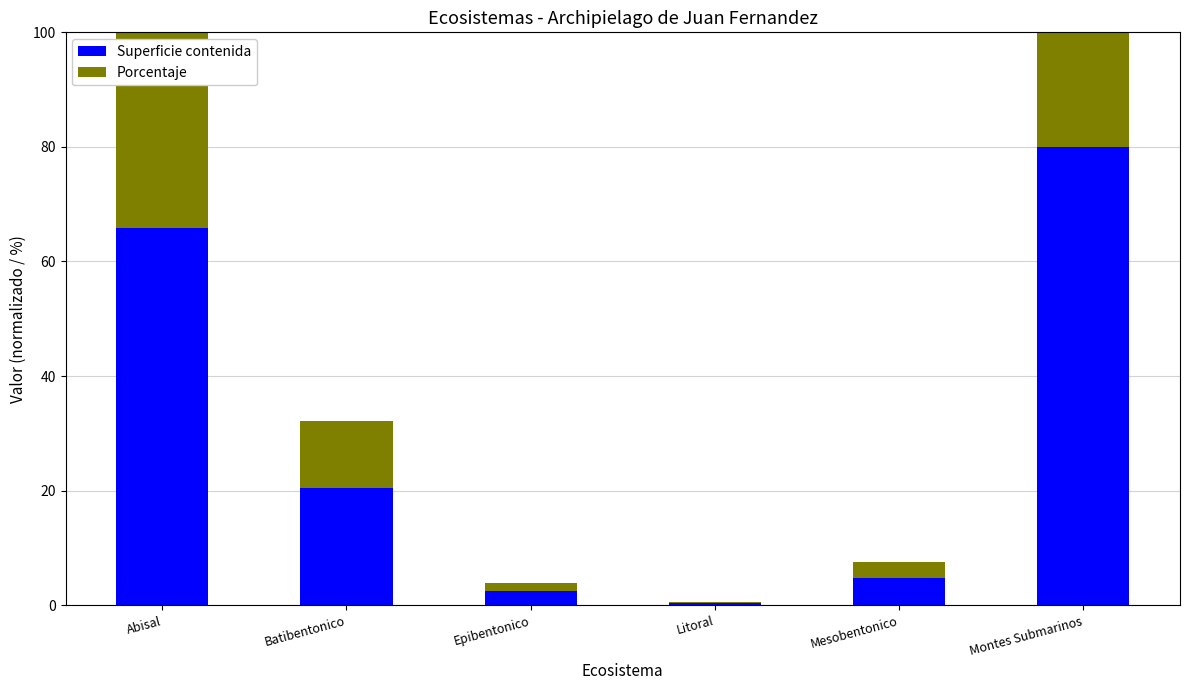

What is the lowest value of the Porcentaje series?

0.2